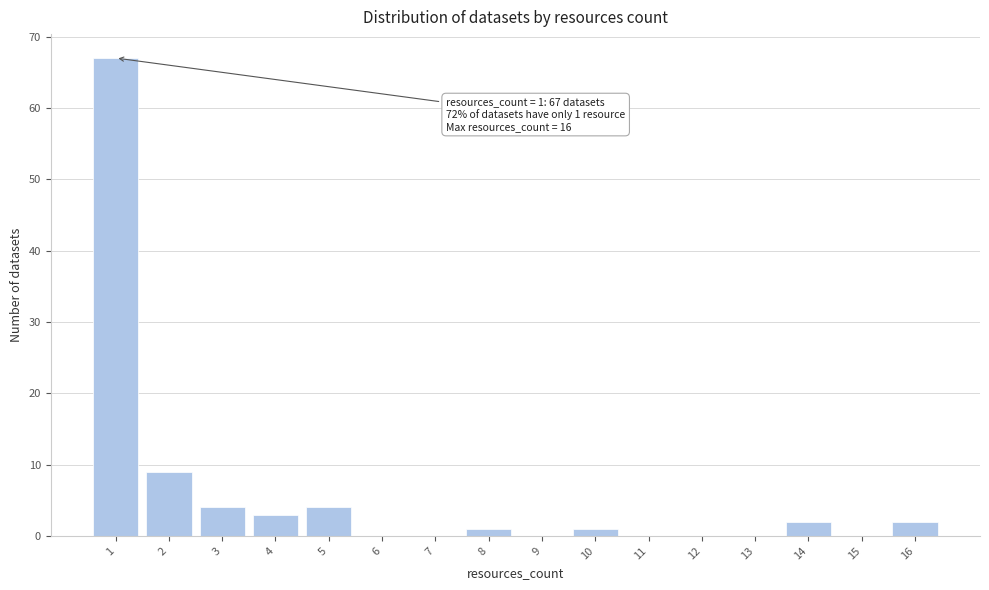

Reading right to left, extract all data points from this chart.

16=2	15=0	14=2	13=0	12=0	11=0	10=1	9=0	8=1	7=0	6=0	5=4	4=3	3=4	2=9	1=67